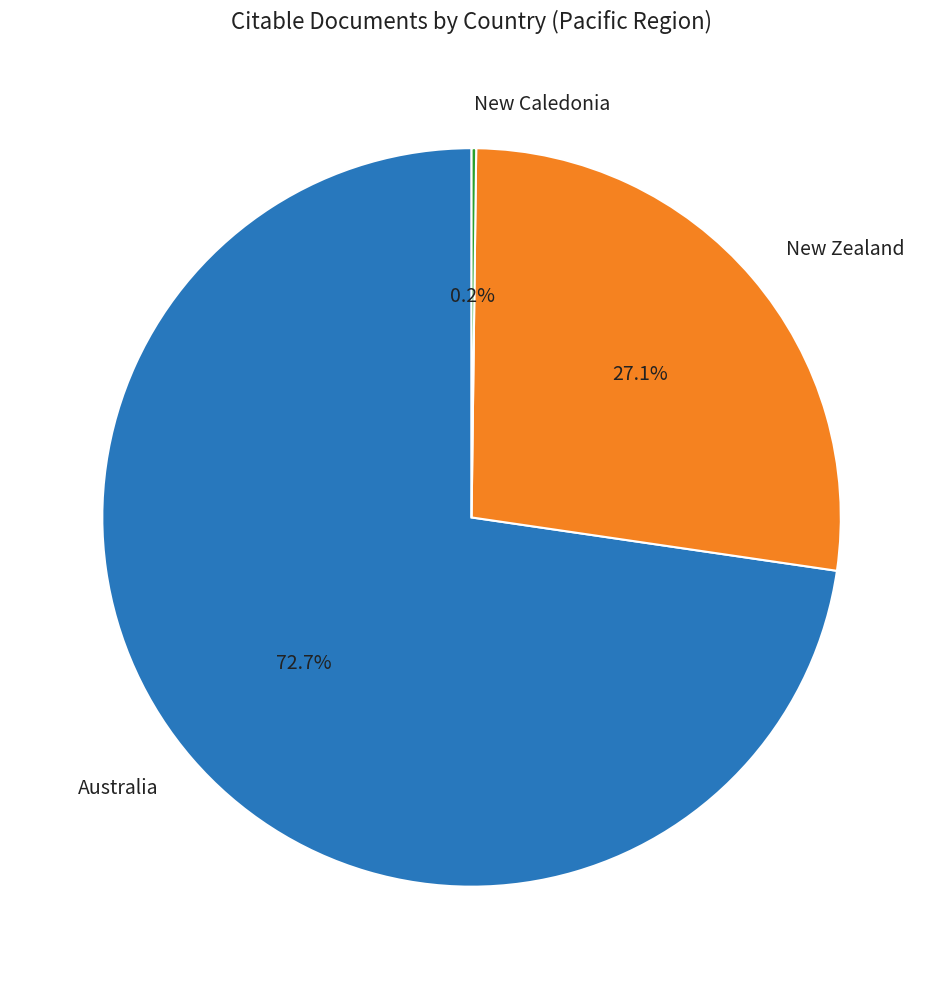

To the nearest percent, what percentage of the pie is Australia?

73%